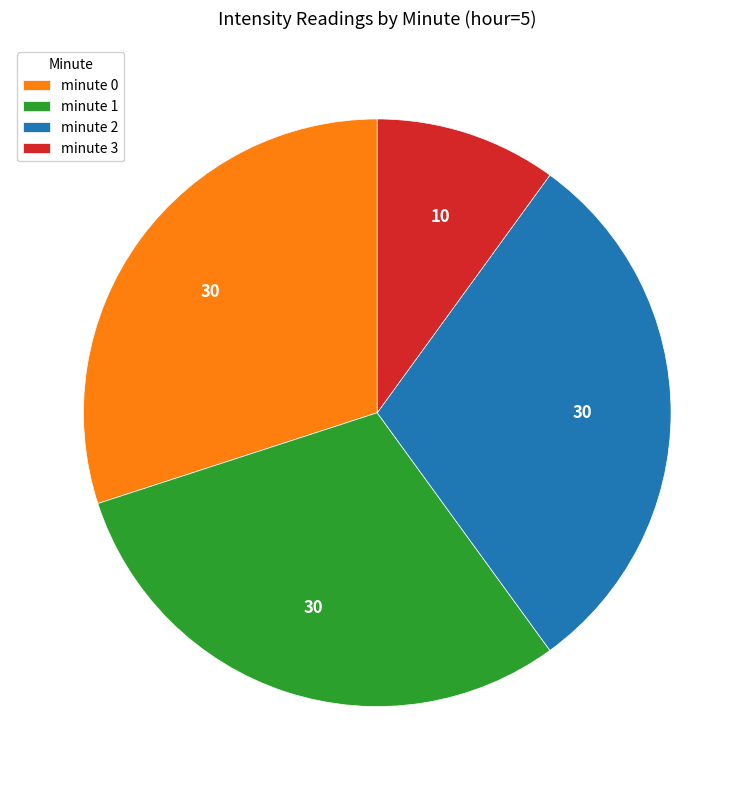

The minute 3 slice represents 19% of the pie. True or false?

False